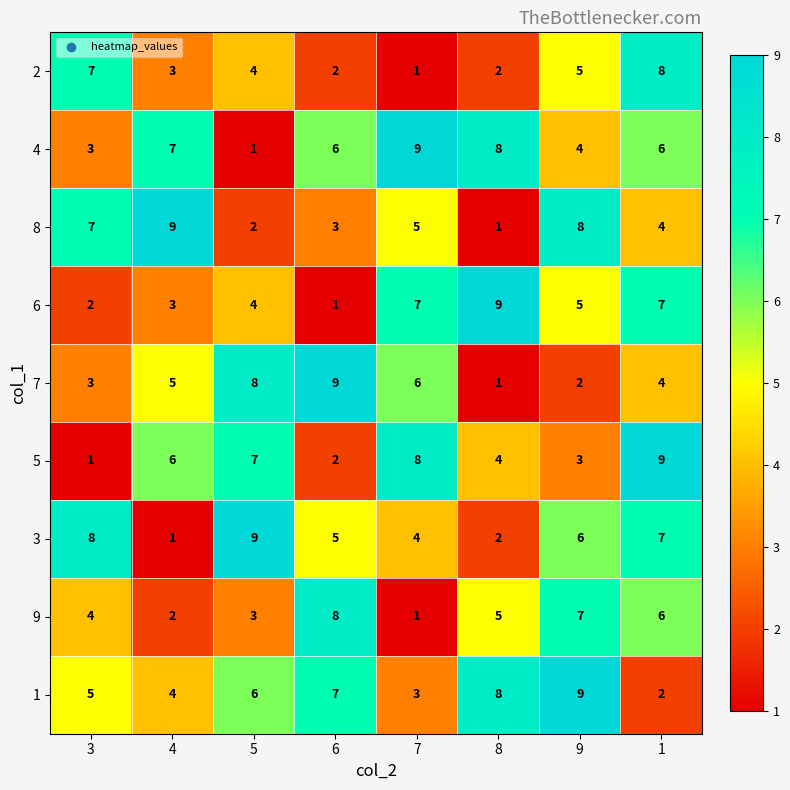

What is the greatest value displayed?

9